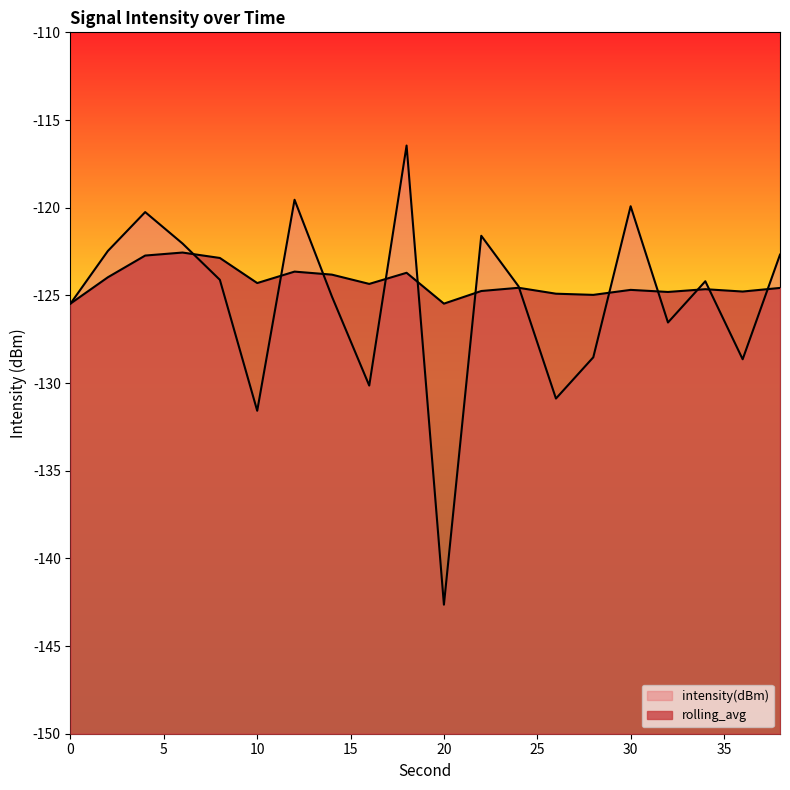

How many distinct data groups are displayed?

2